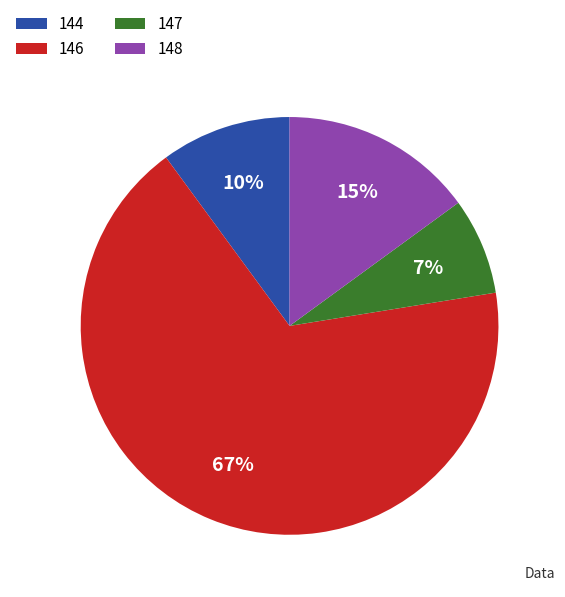

True or false: 146 accounts for 10% of the total.

False